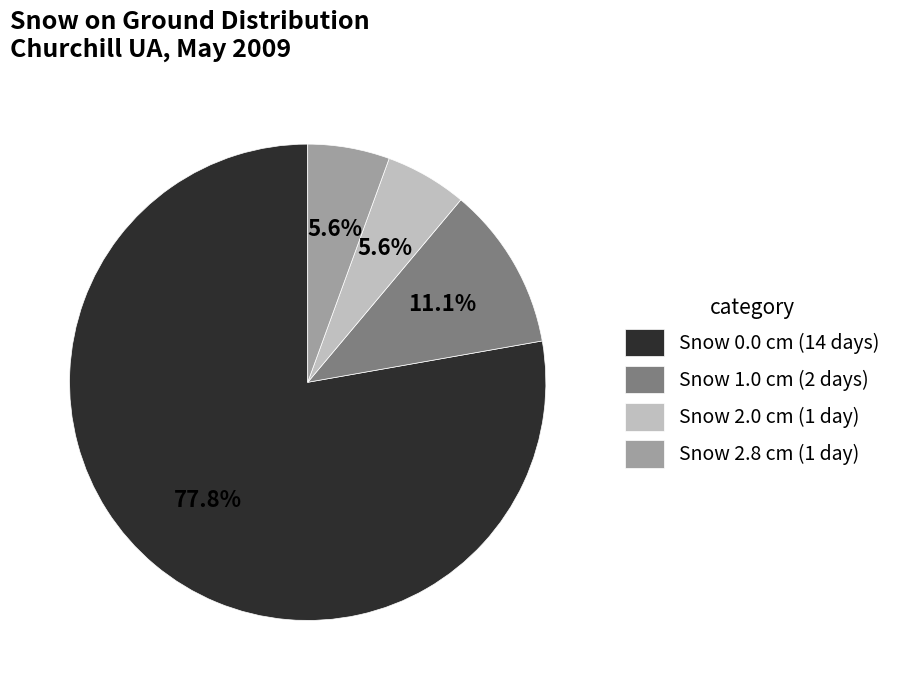

What is the ratio of the value at Snow 0.0 cm (14 days) to the value at Snow 1.0 cm (2 days)?

7.0